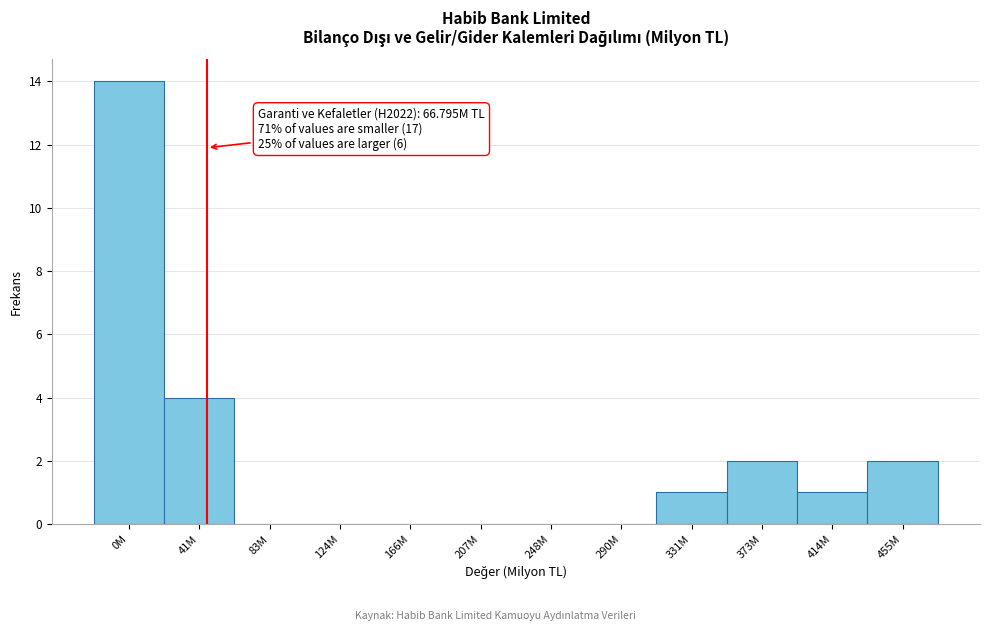

What is the change in value from 41M to 290M?

-4